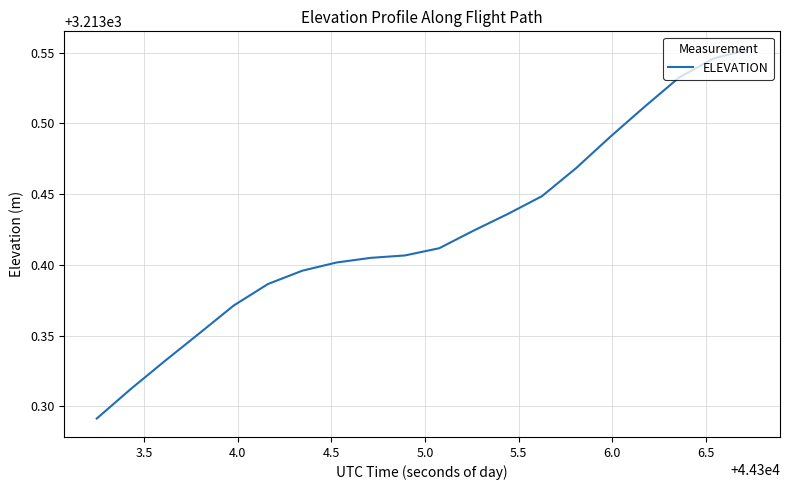

What is the difference between the maximum and minimum values?

0.3